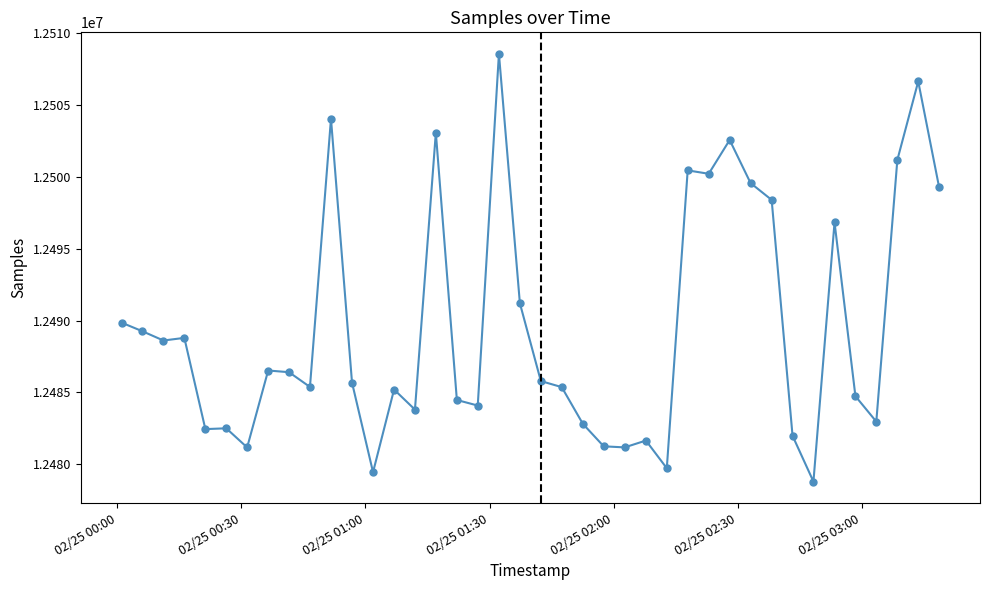

True or false: the data has more than 0 interior local peaks.

True